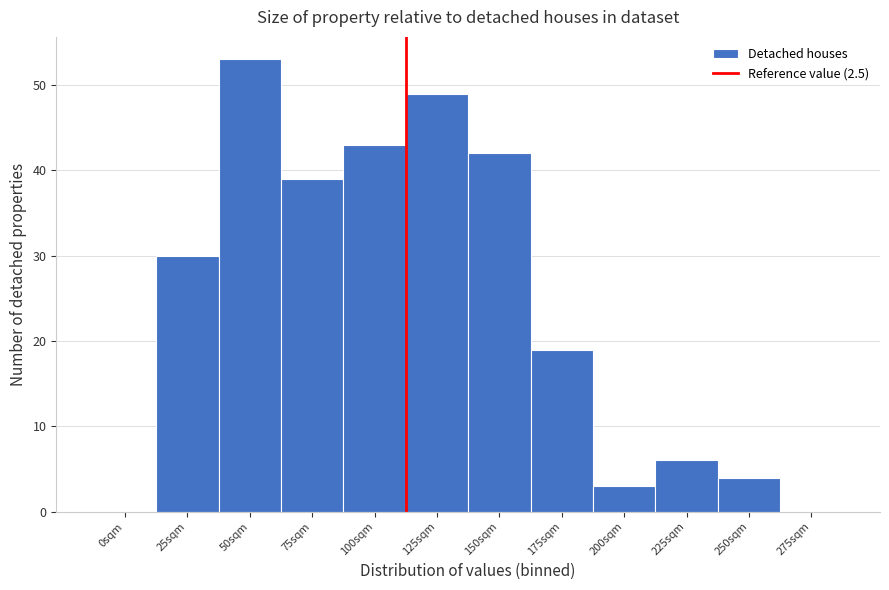

Reading left to right, list all the values displayed in this chart.

0sqm=0	25sqm=30	50sqm=53	75sqm=39	100sqm=43	125sqm=49	150sqm=42	175sqm=19	200sqm=3	225sqm=6	250sqm=4	275sqm=0